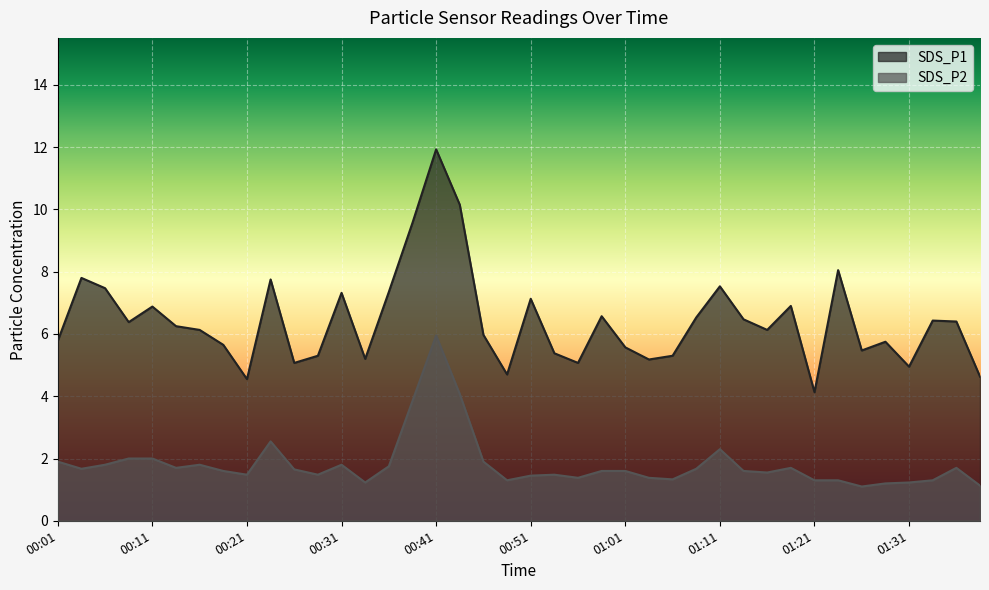

List the series in order of their overall mean, lowest first.

SDS_P2, SDS_P1